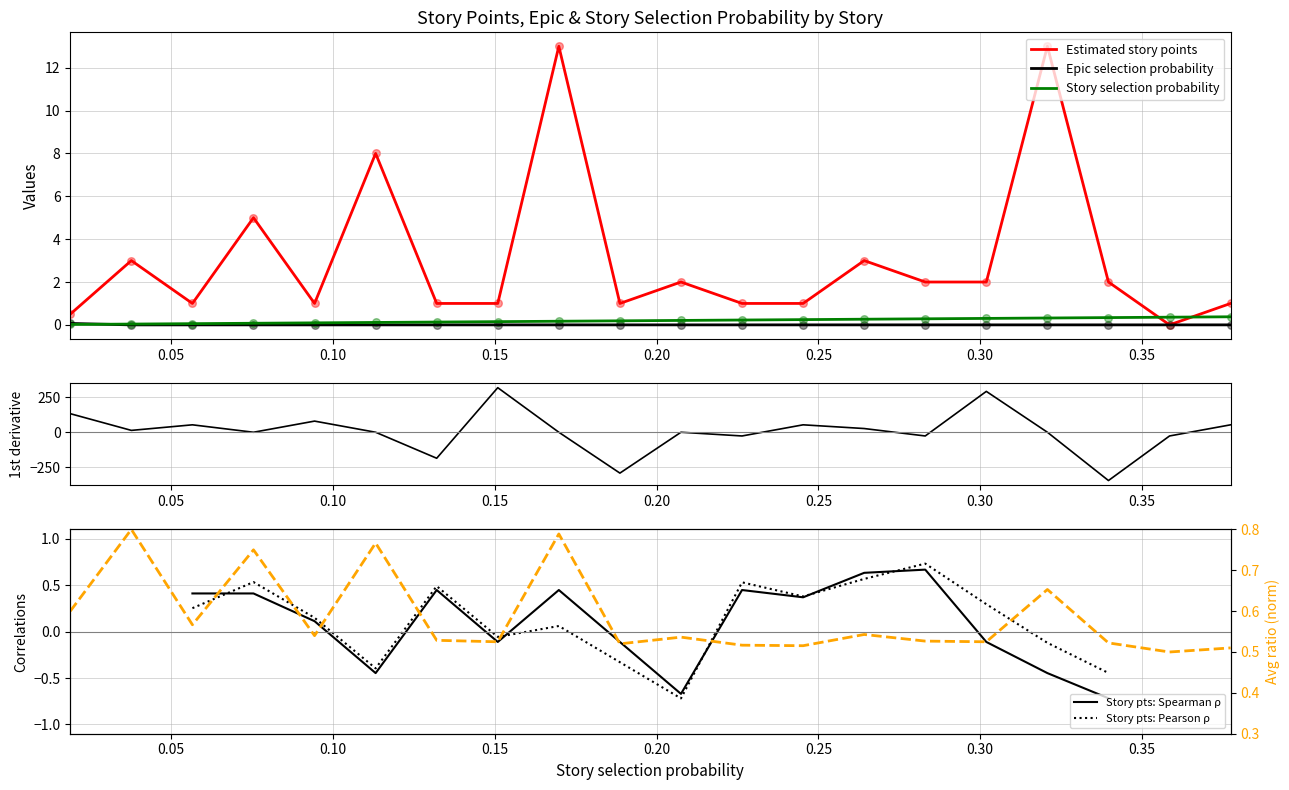

Which series reaches the maximum Y coordinate?

Estimated story points